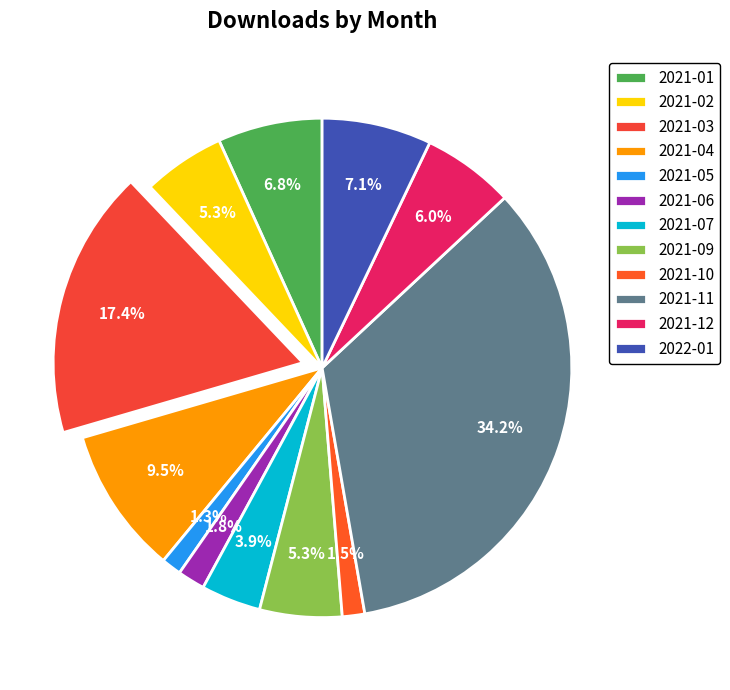

Combined, do 2021-03 and 2021-02 account for over 50%?

No